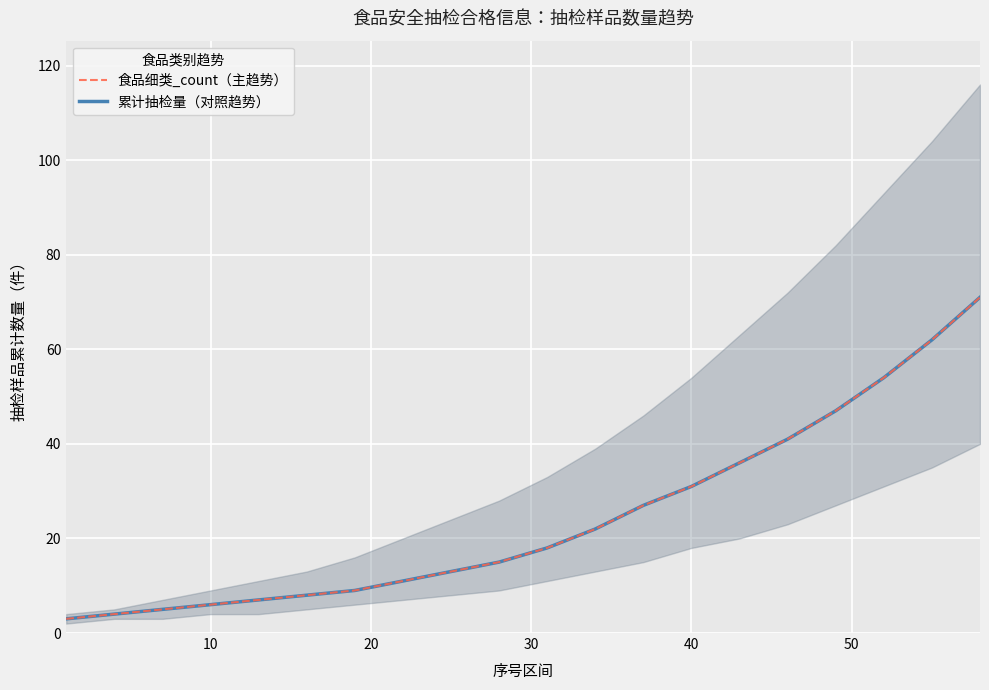

How many lines are shown in the chart?

2